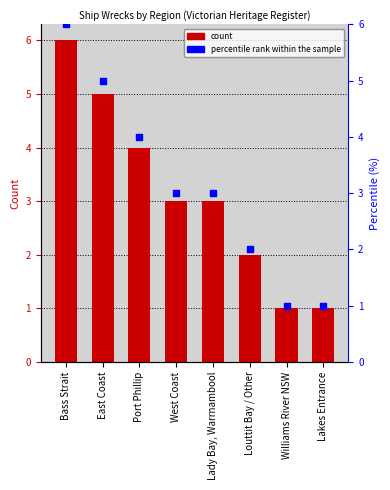

What are all the series names shown in the legend?

Count, percentile rank within the sample